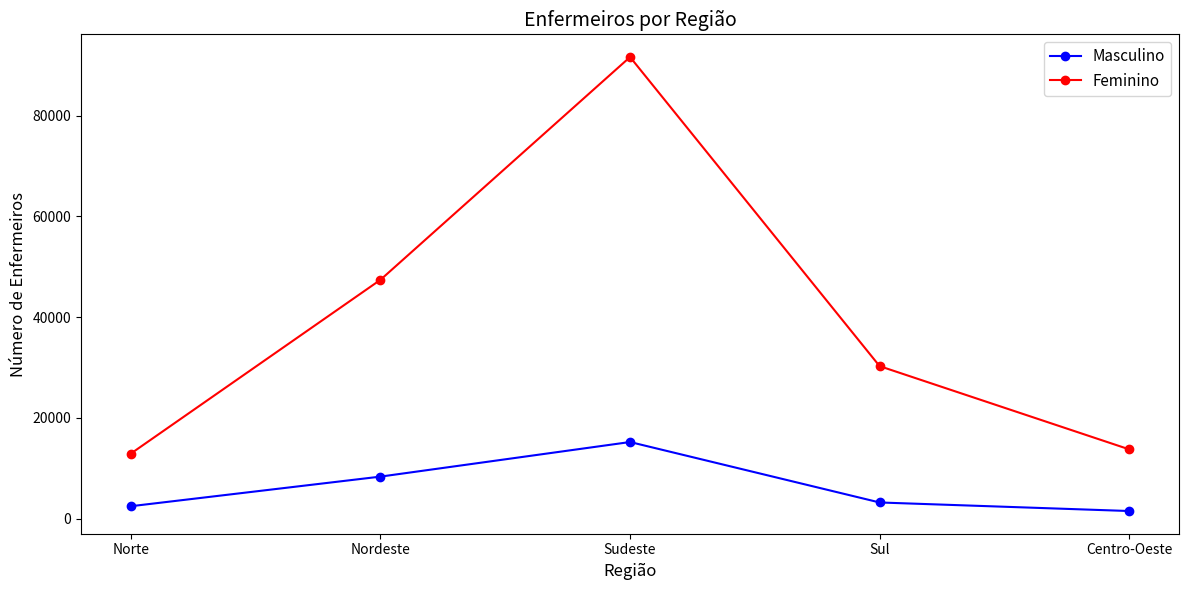

The Feminino series shows 20926 at Centro-Oeste. True or false?

False